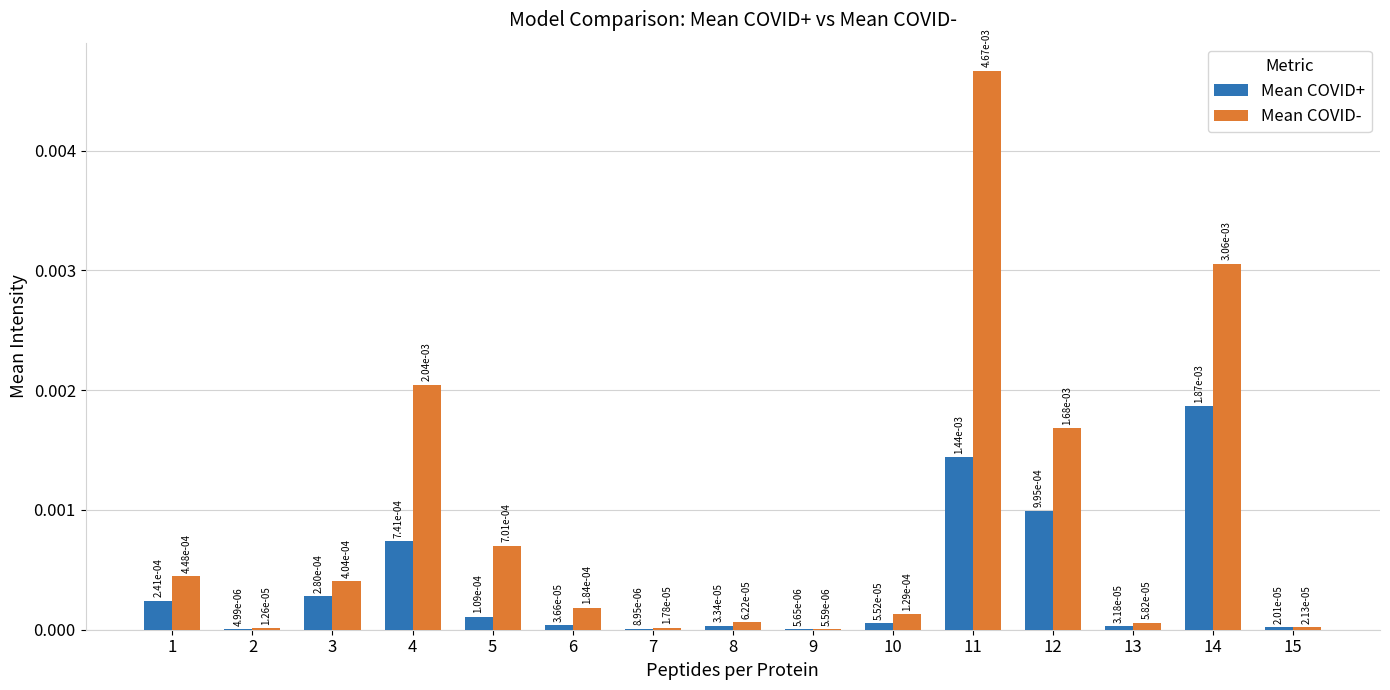

At which category is the sum across all series the highest?

11